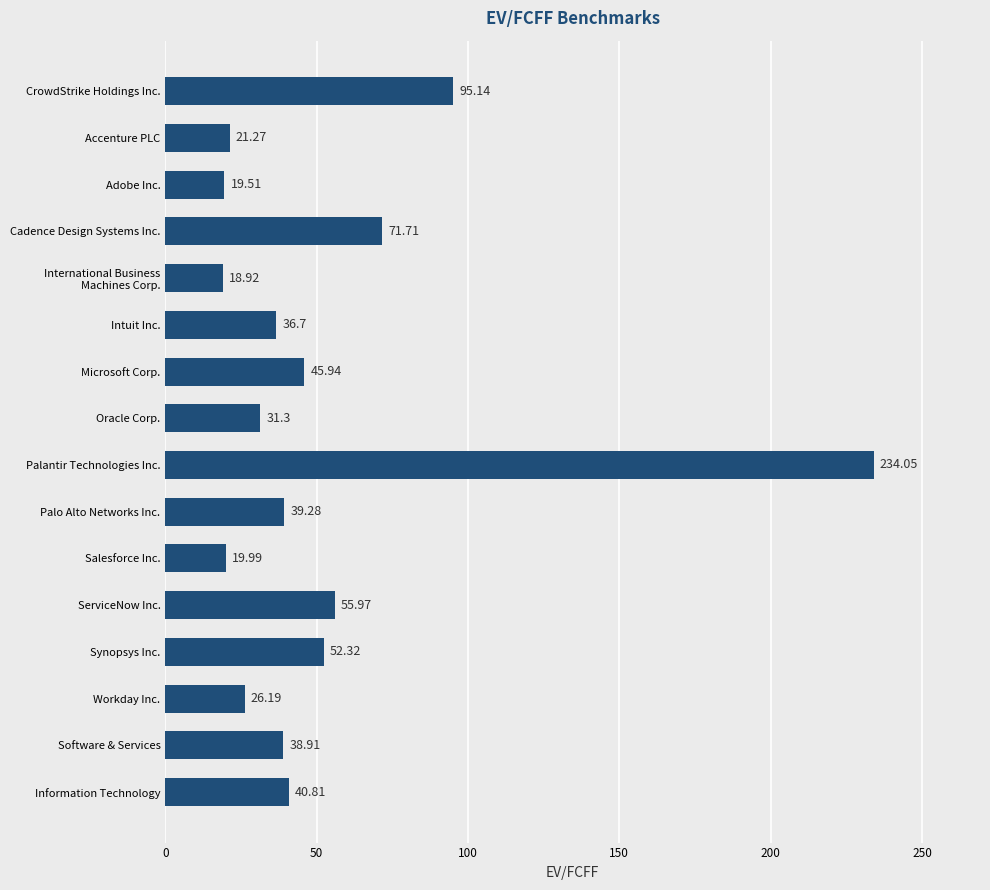

What is the difference between the maximum and second lowest values?

214.5